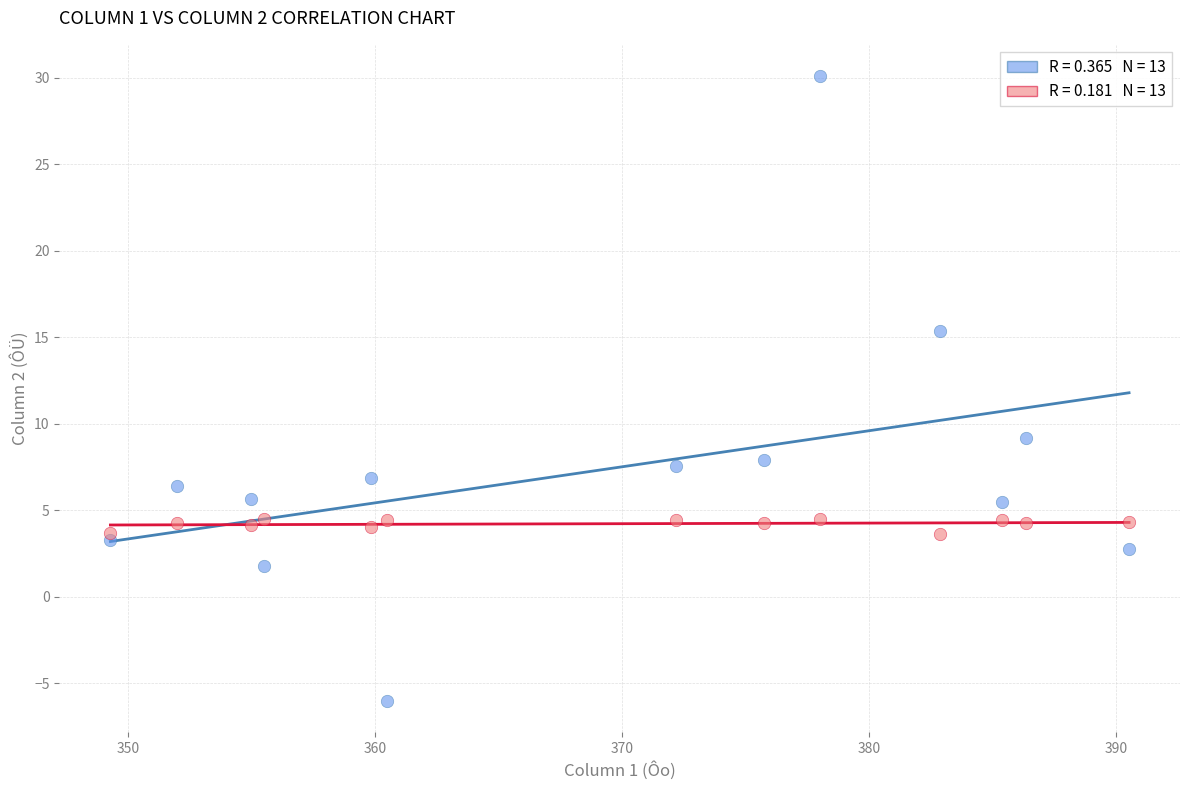

Across all data points, what is the range of X values (max minus min)?

41.2